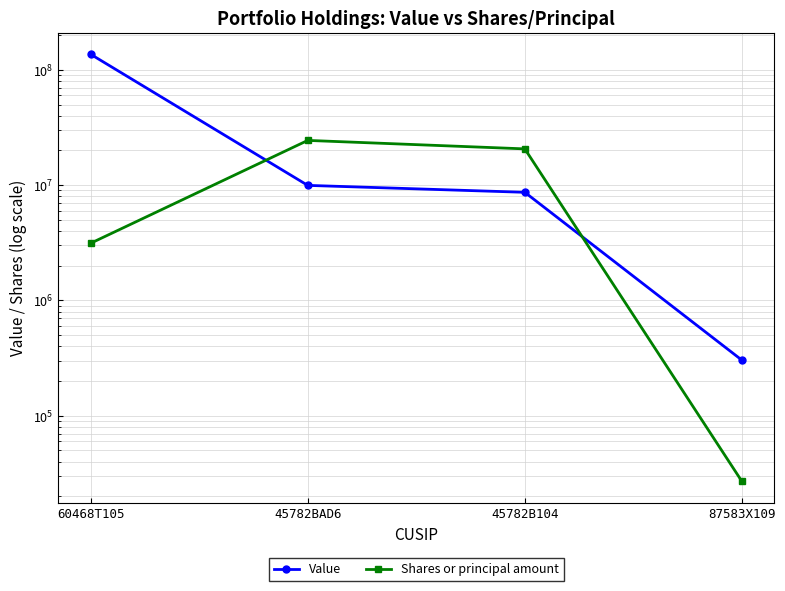

Is it true that Shares or principal amount equals 3135966 at 60468T105?

True